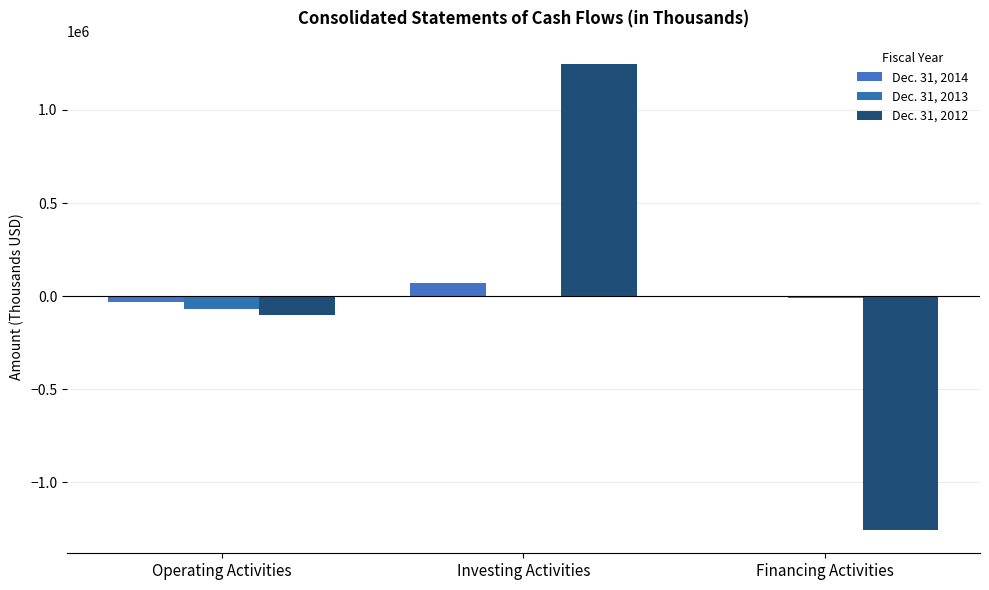

List the series in order of their peak value, lowest first.

Dec. 31, 2013, Dec. 31, 2014, Dec. 31, 2012